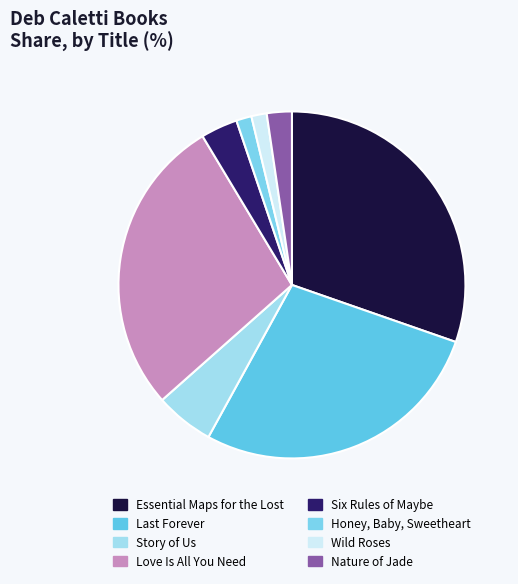

True or false: Honey, Baby, Sweetheart accounts for 1% of the total.

True